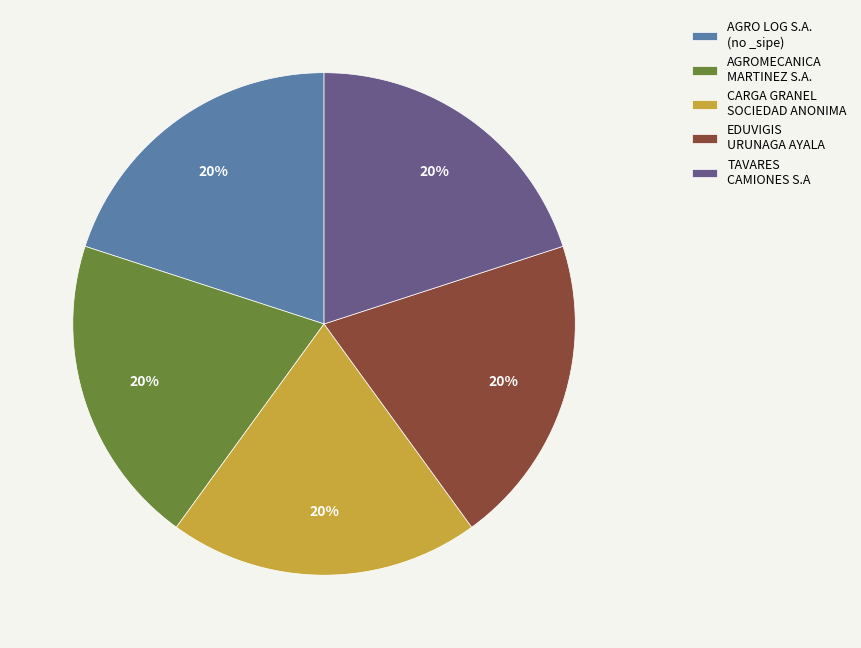

Approximately how many times larger is the value at CARGA GRANEL SOCIEDAD ANONIMA compared to EDUVIGIS URUNAGA AYALA?

1.0